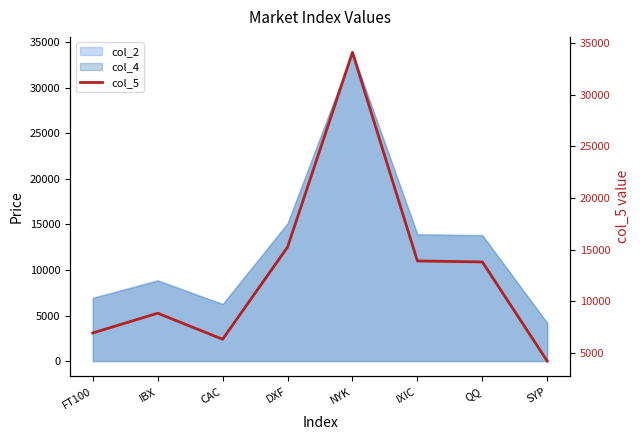

How many values are below 13799?

4